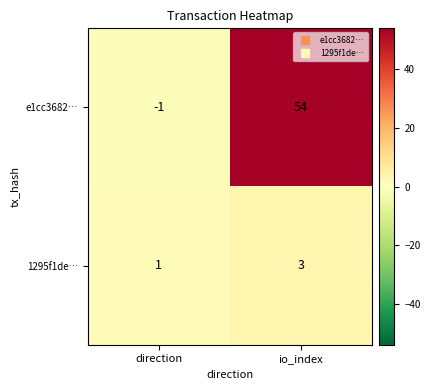

What is the maximum value for 1295f1de…?

3